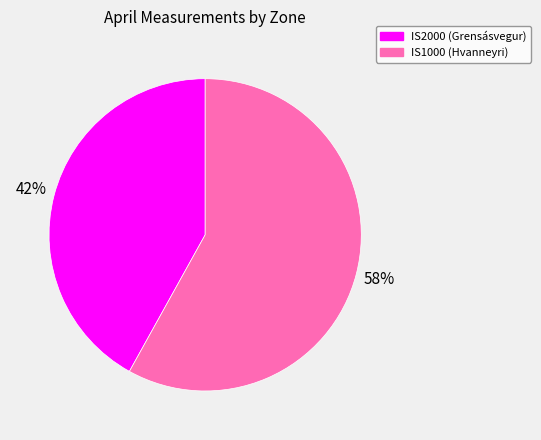

To the nearest percent, what portion does IS1000 represent?

58%